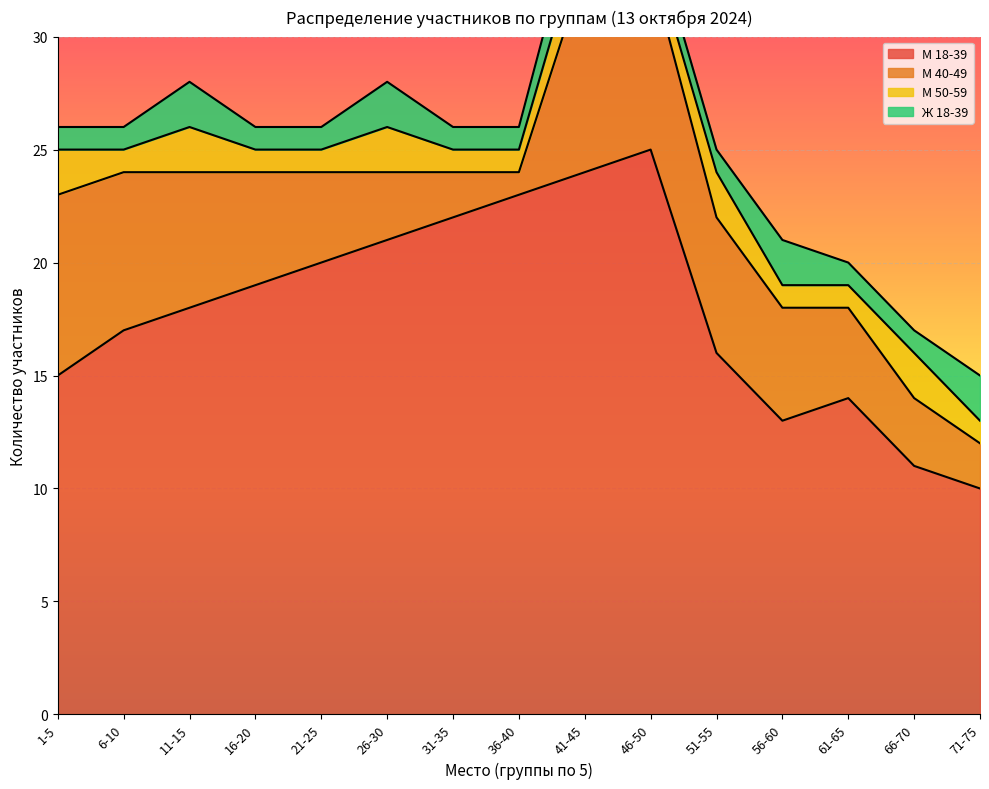

What is the difference between the highest and lowest values at 56-60?

12